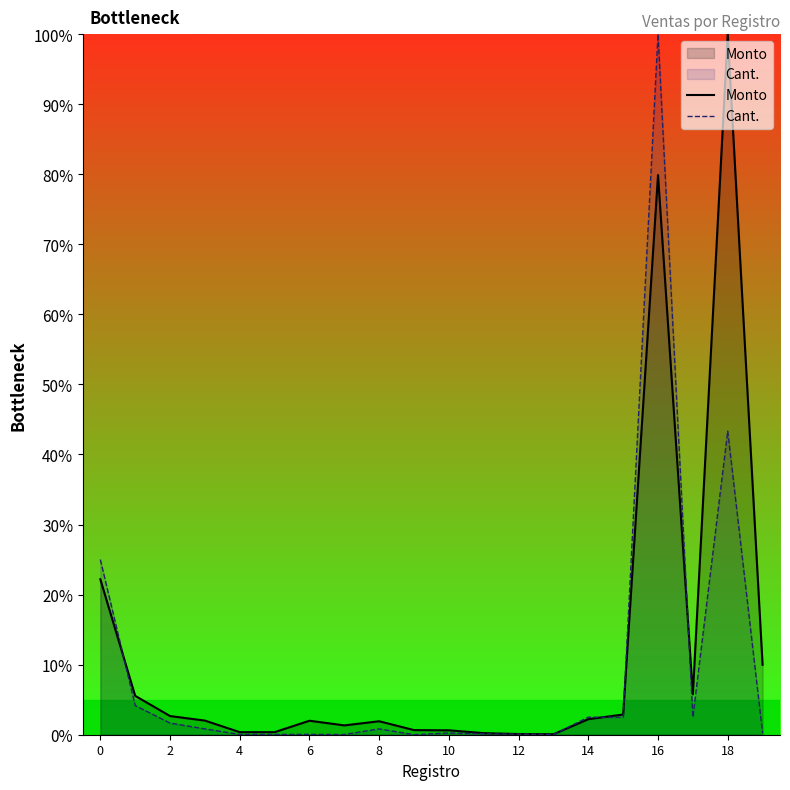

How many lines are shown in the chart?

2